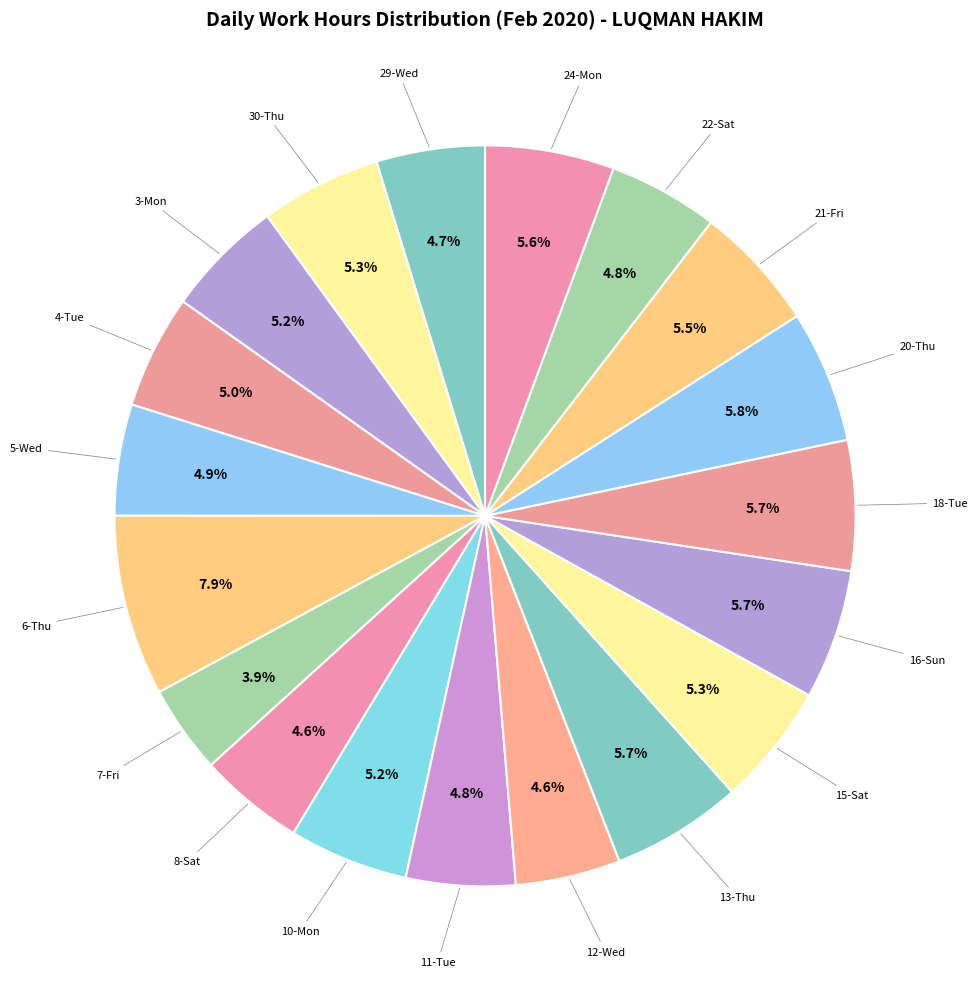

How many slices are in this pie chart?

19